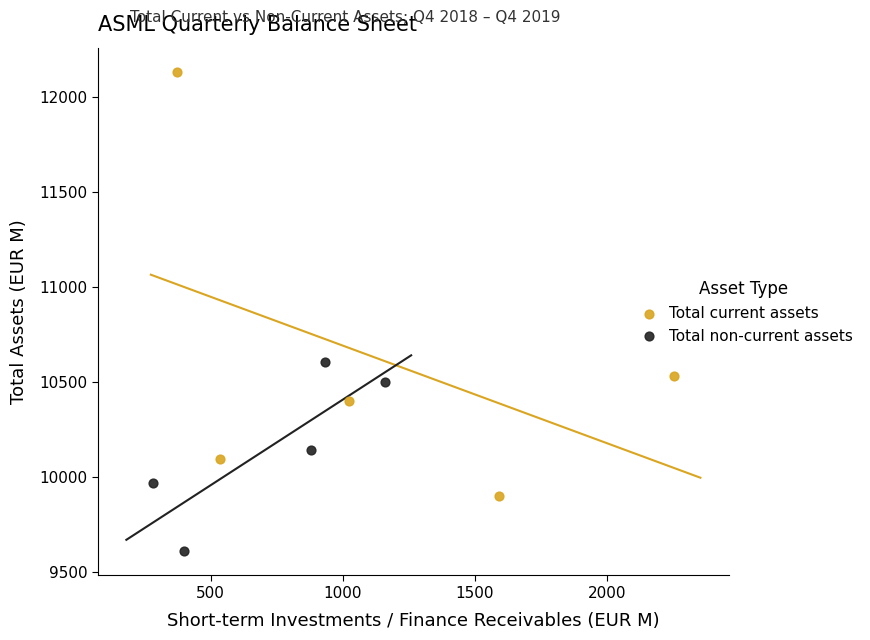

Which series reaches the minimum Y coordinate?

Total non-current assets